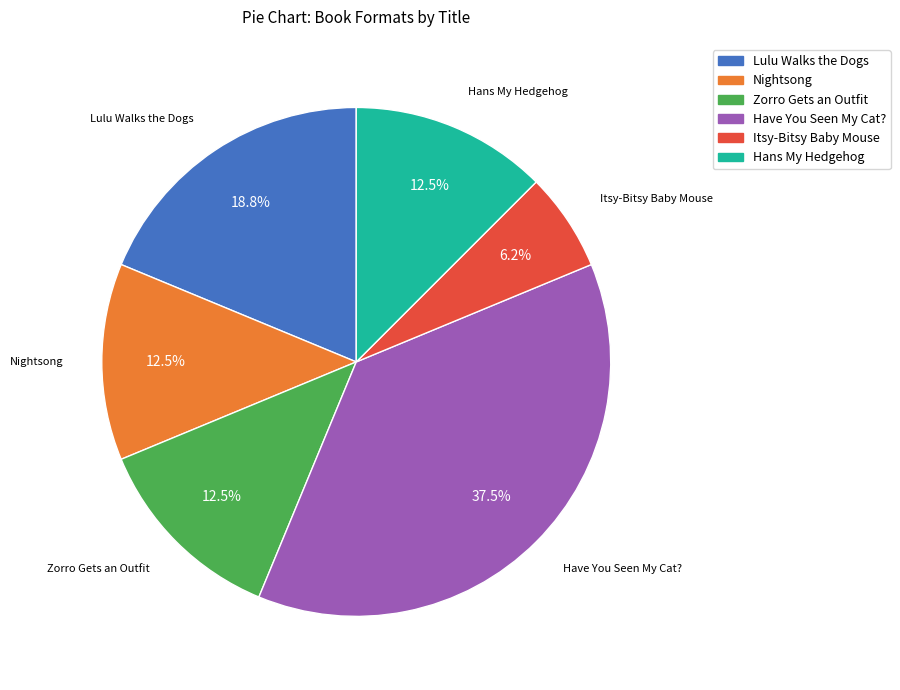

Between Have You Seen My Cat? and Lulu Walks the Dogs, which is larger?

Have You Seen My Cat?